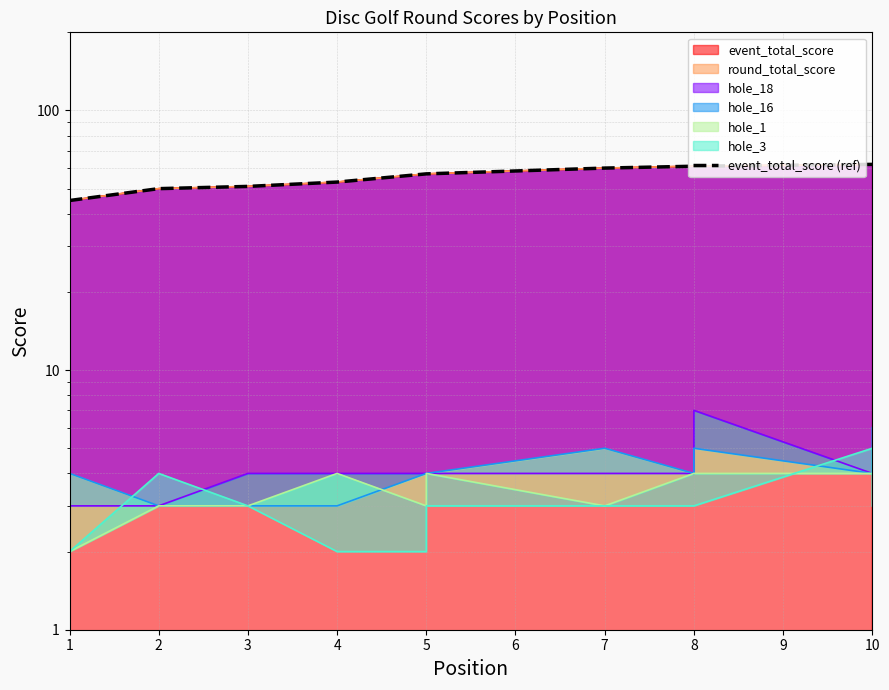

What is the change in value from 8 to 10?

+1